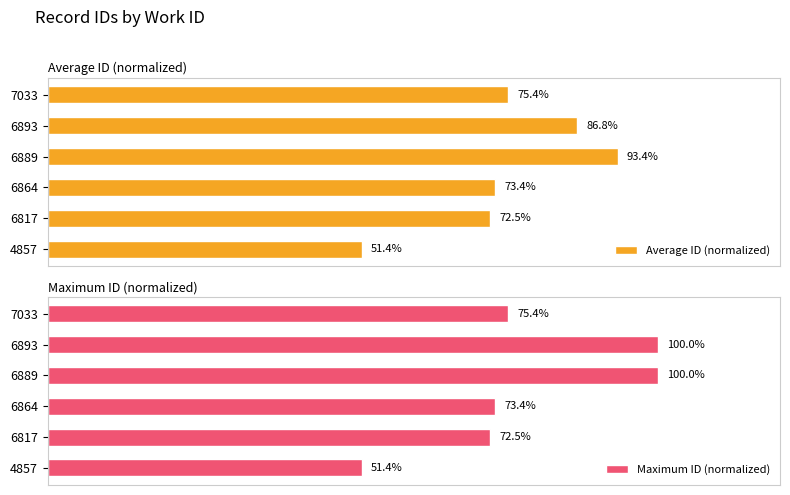

Reading left to right, extract all data points from this chart.

Average ID (normalized): 51.4	72.5	73.4	93.4	86.8	75.4
Maximum ID (normalized): 51.4	72.5	73.4	100.0	100.0	75.4